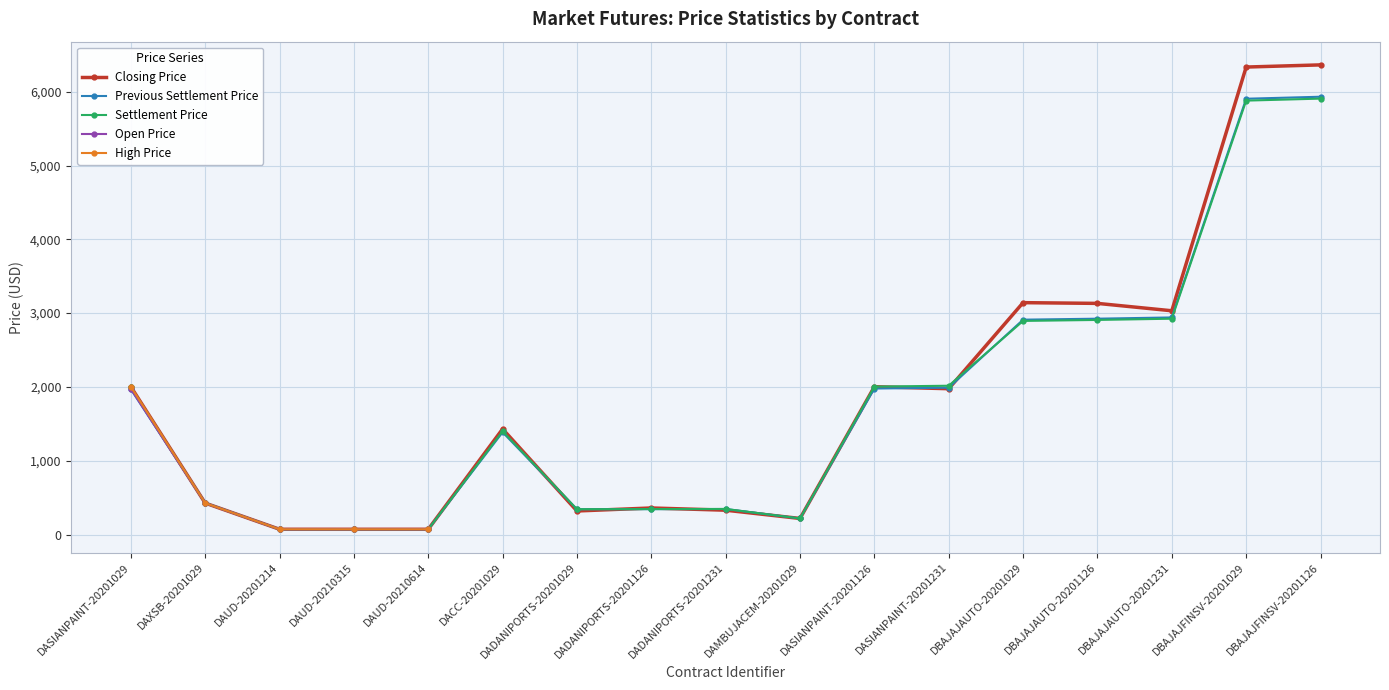

The value of Previous Settlement Price at DASIANPAINT-20201029 is 1969.3. True or false?

True